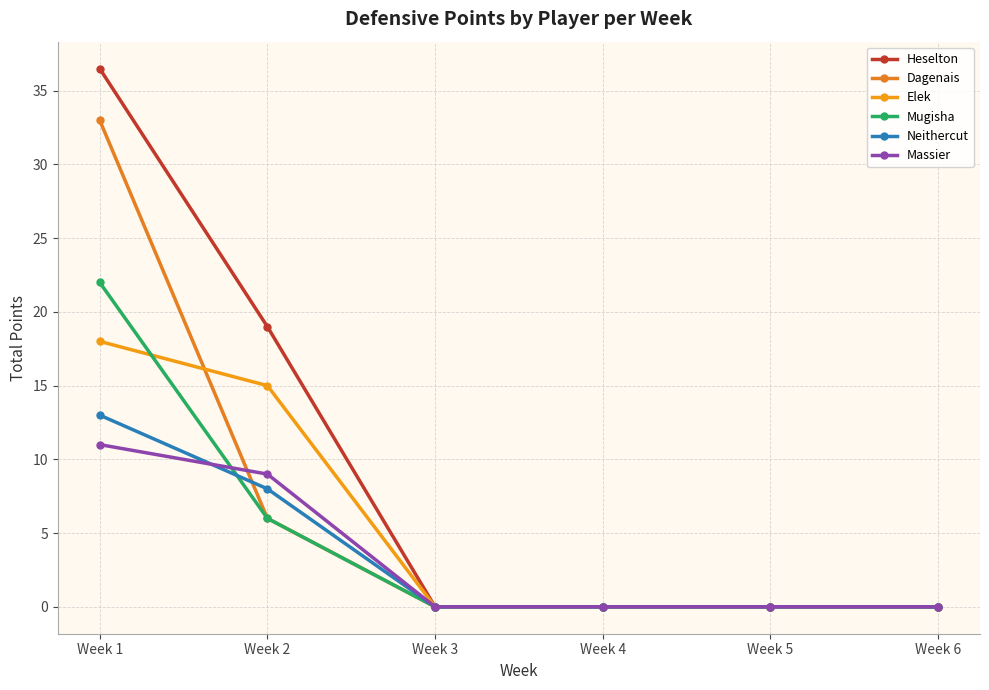

Which series has the largest total across all categories?

Heselton